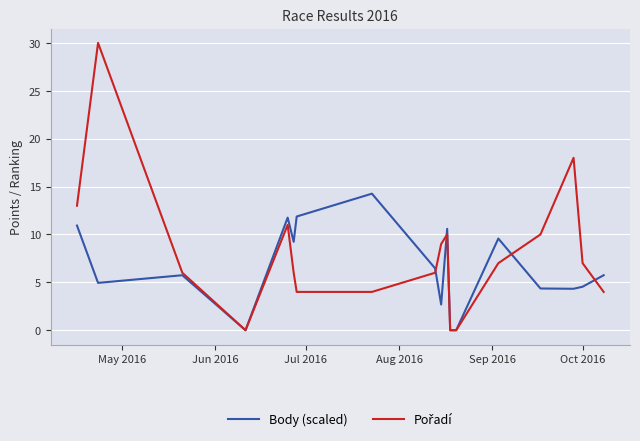

Does the chart have visible grid lines?

Yes